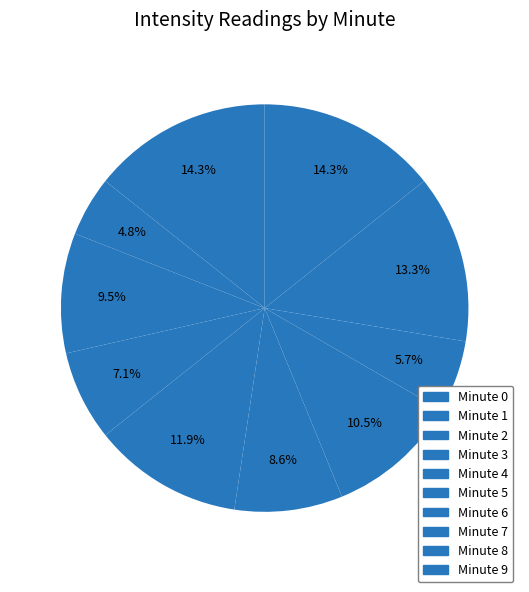

Which category has the biggest portion of the pie?

Minute 0